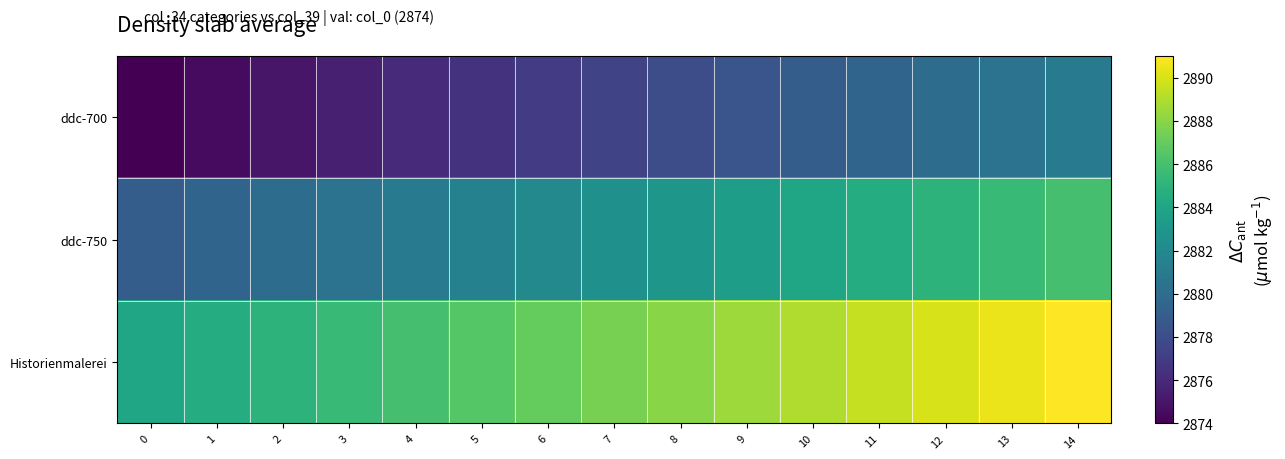

Rank the series by their average value, from highest to lowest.

Historienmalerei, ddc-750, ddc-700